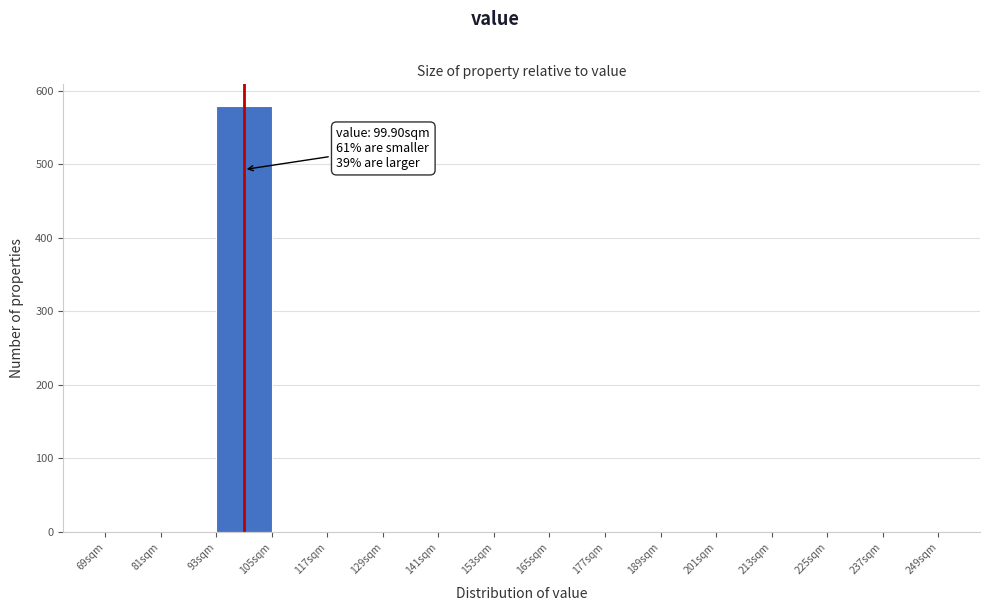

Which range on the x-axis has the tallest bar?

94 to 106